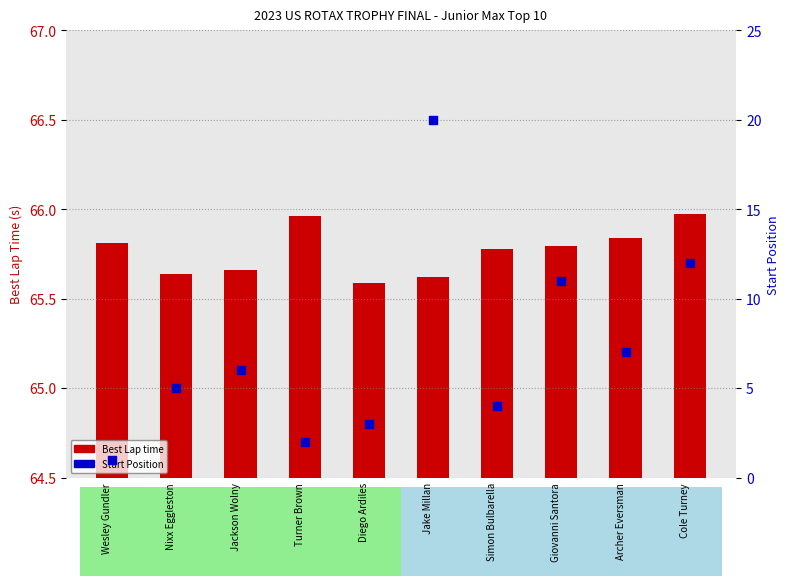

Is the value of Start Position at Jackson Wolny greater than the value of Best Lap time at Nixx Eggleston?

No